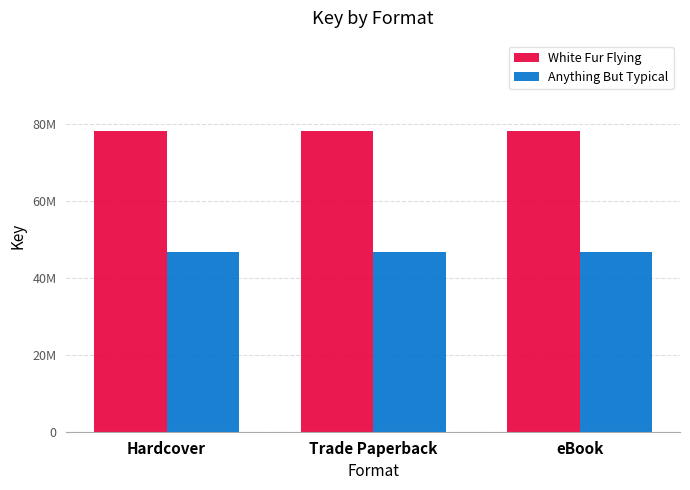

Which has a higher value, eBook or Trade Paperback?

eBook